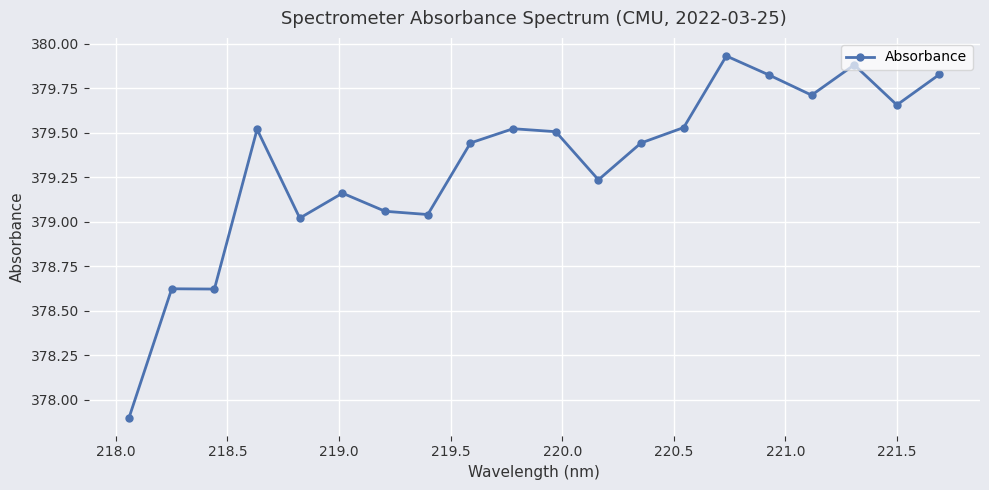

What is the sum of all values?

7586.4